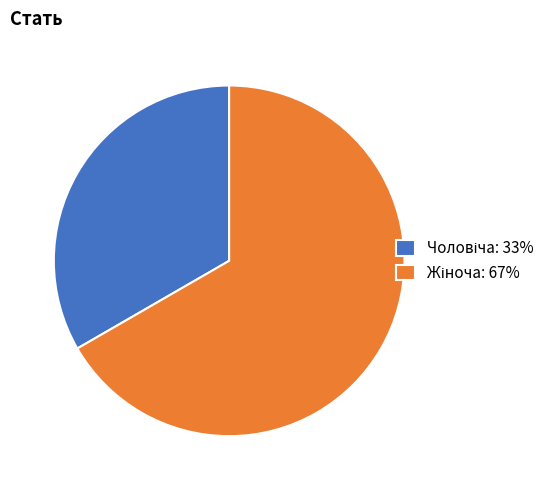

Is there any slice that represents more than half of the pie?

Yes